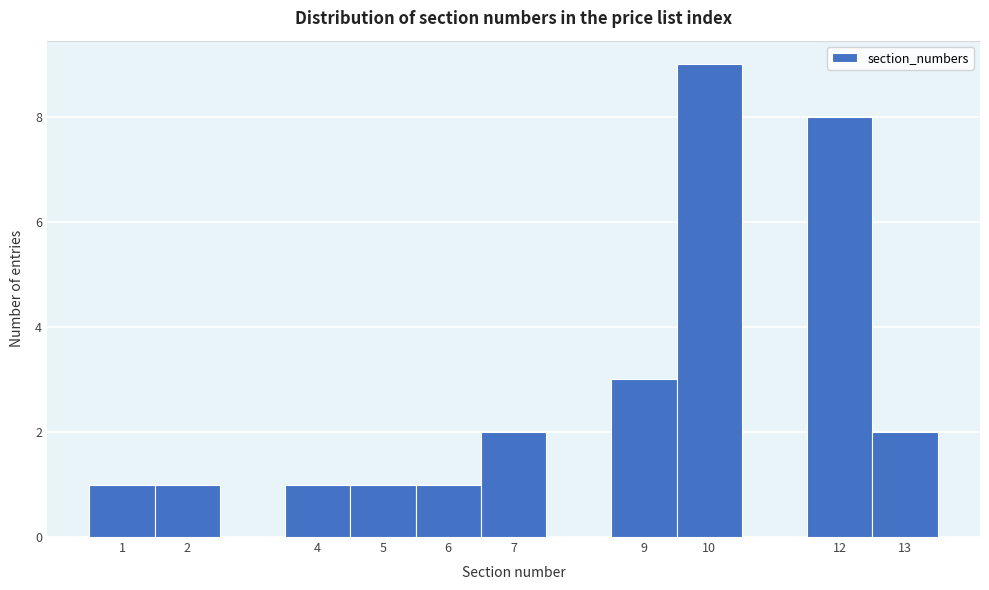

Reading left to right, list every bar in this chart as the range it spans on the x-axis followed by its height. The values are not printed on the chart, so give them approximately, as read against the axis.

0.5 to 1.5: 1
1.5 to 2.5: 1
2.5 to 3.5: 0
3.5 to 4.5: 1
4.5 to 5.5: 1
5.5 to 6.5: 1
6.5 to 7.5: 2
7.5 to 8.5: 0
8.5 to 9.5: 3
9.5 to 10.5: 9
10.5 to 11.5: 0
11.5 to 12.5: 8
12.5 to 13.5: 2